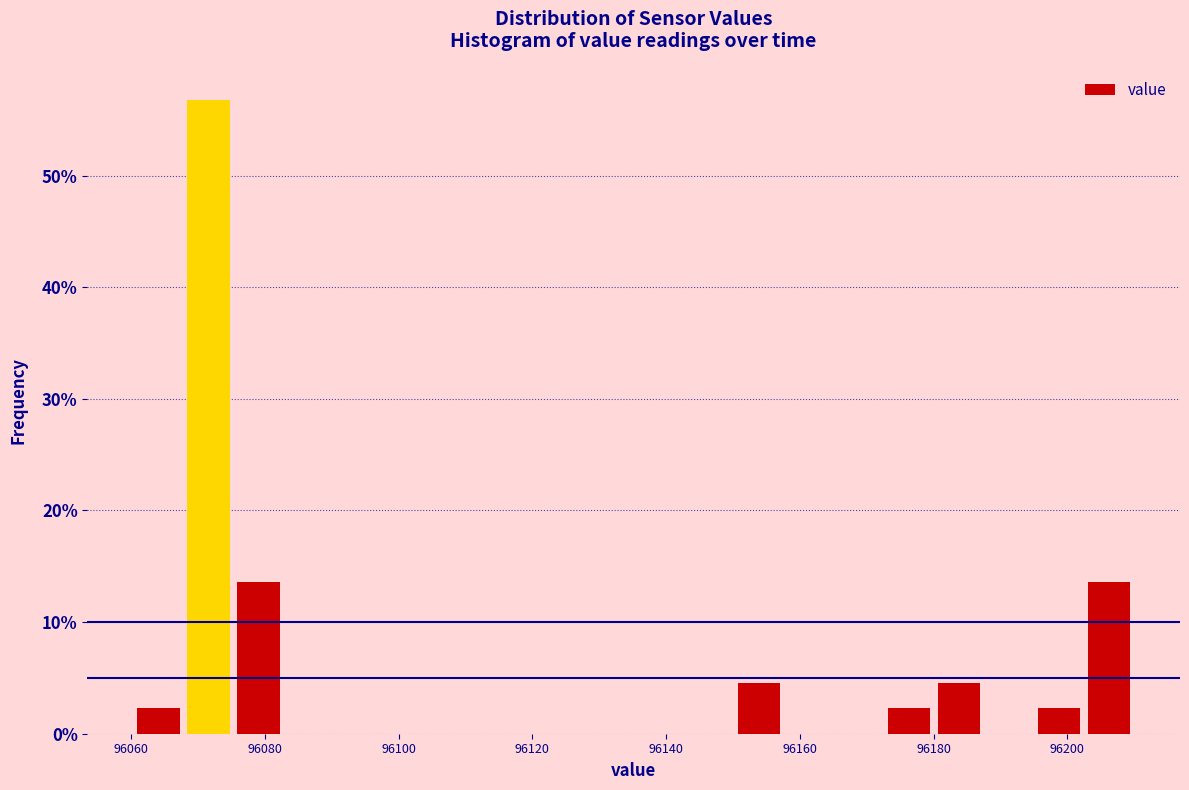

Read against the x-axis, roughly where is the centre of the tallest bar?

96072